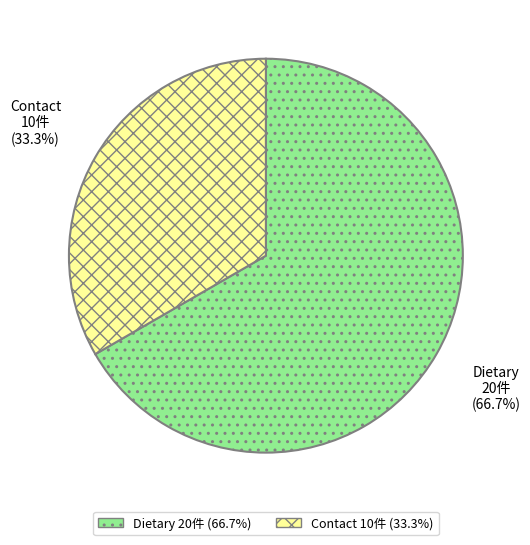

What portion of the pie excludes Dietary?

33.3%